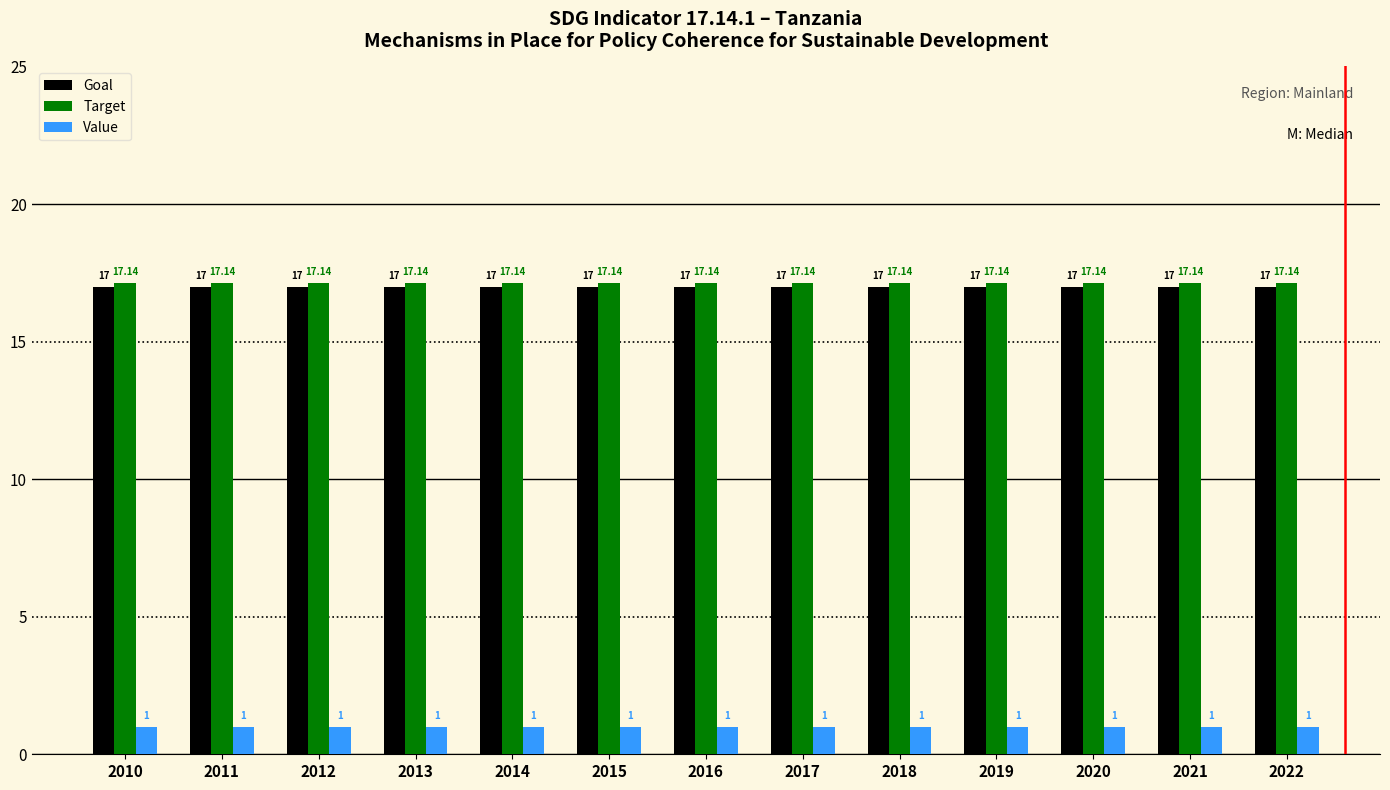

Reading left to right, transcribe all the data shown in this chart.

Goal: 17.0	17.0	17.0	17.0	17.0	17.0	17.0	17.0	17.0	17.0	17.0	17.0	17.0
Target: 17.1	17.1	17.1	17.1	17.1	17.1	17.1	17.1	17.1	17.1	17.1	17.1	17.1
Value: 1.0	1.0	1.0	1.0	1.0	1.0	1.0	1.0	1.0	1.0	1.0	1.0	1.0